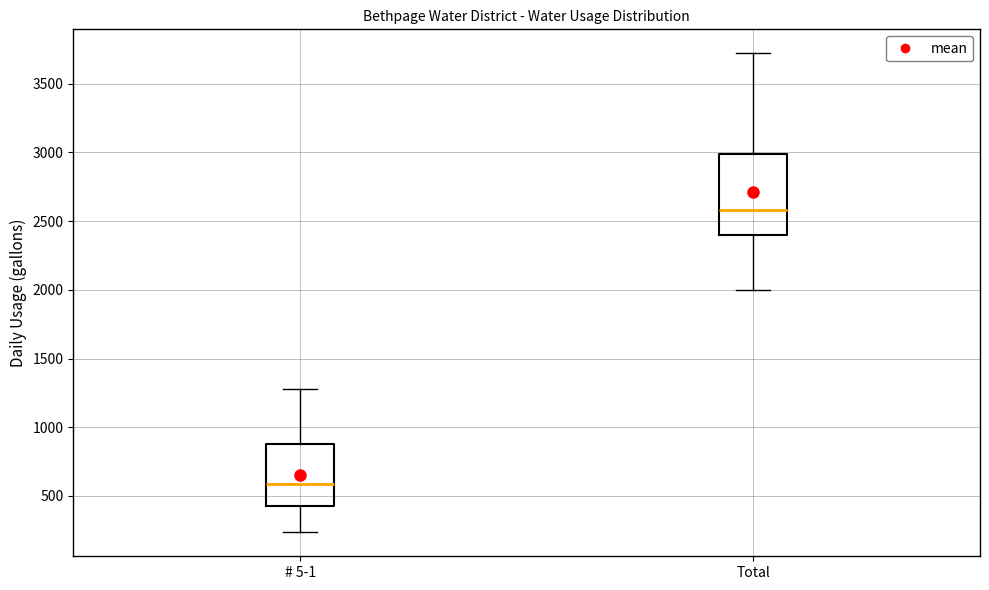

Reading left to right, transcribe this box plot: for each box, give where its median line is, the range the box spans, and where its two whiskers end, as read against the y-axis. The values are not printed on the chart, so give them approximately, as read against the axis.

# 5-1: median 600, box 450 to 900, whiskers 250 to 1300
Total: median 2600, box 2400 to 3000, whiskers 2000 to 3700